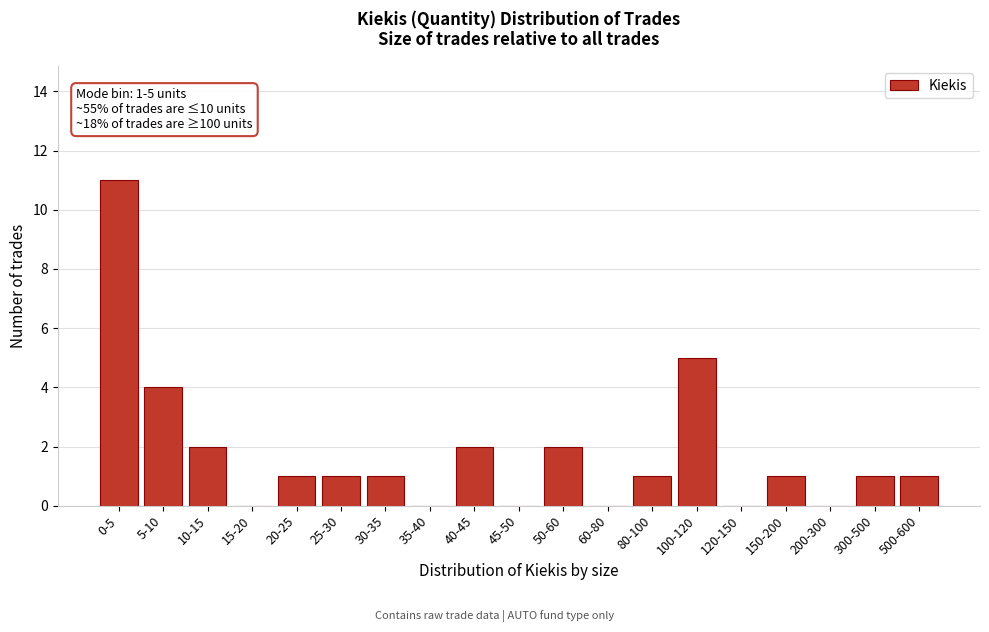

Reading left to right, extract all data points from this chart.

0-5=11	5-10=4	10-15=2	15-20=0	20-25=1	25-30=1	30-35=1	35-40=0	40-45=2	45-50=0	50-60=2	60-80=0	80-100=1	100-120=5	120-150=0	150-200=1	200-300=0	300-500=1	500-600=1